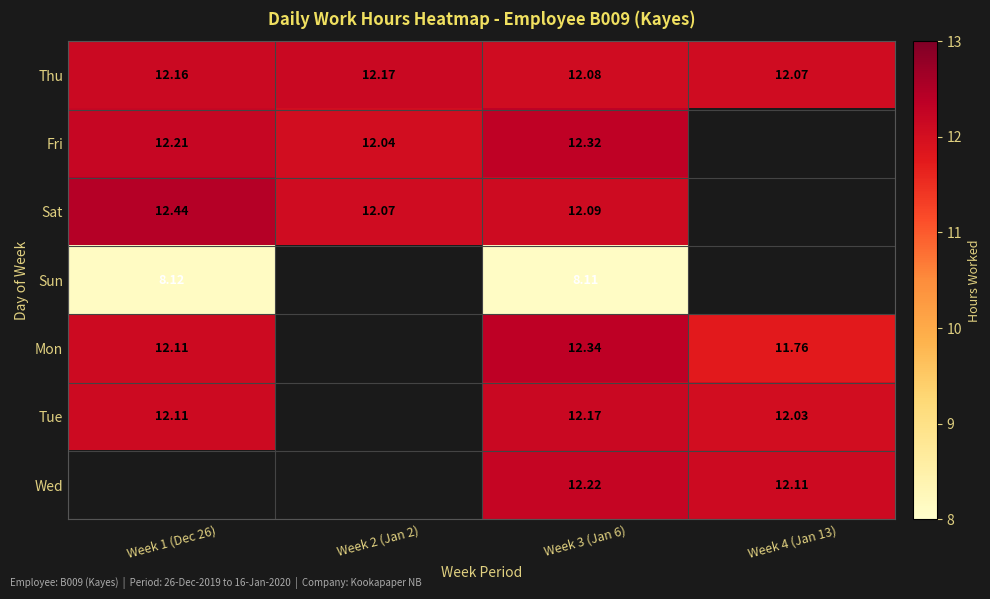

At Week 3 (Jan 6), list the series in order from smallest to largest.

Sun, Thu, Sat, Tue, Wed, Fri, Mon